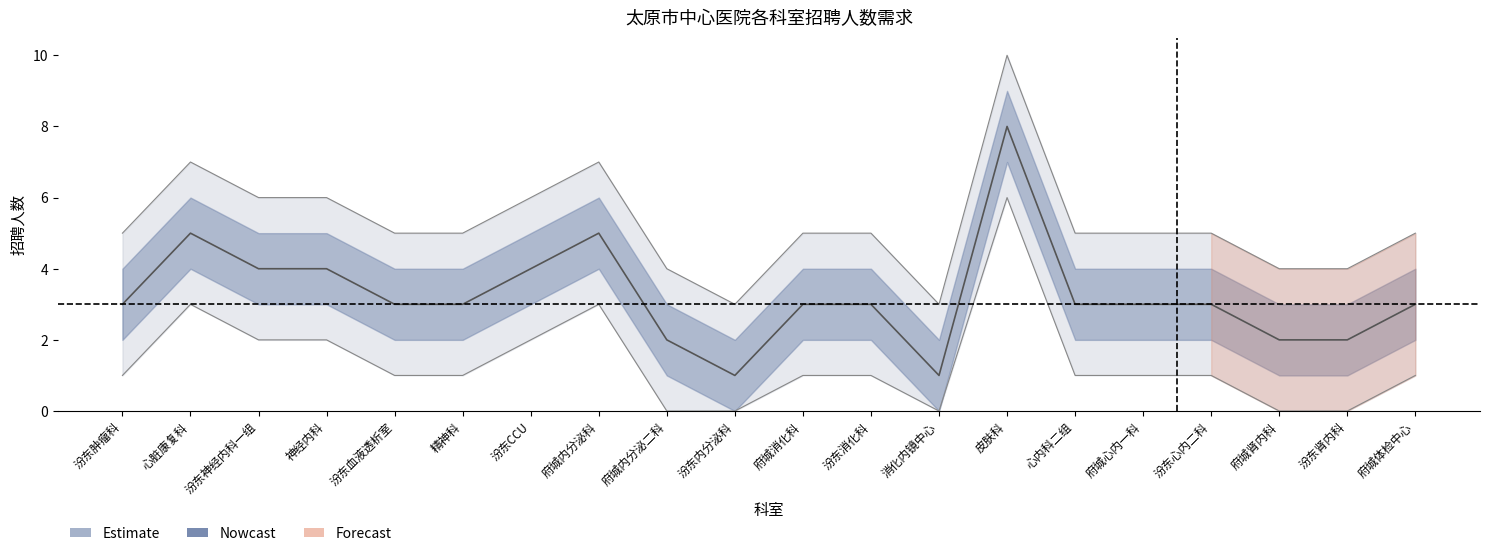

How many interior local valleys (lower than both neighbors) does the data have?

2